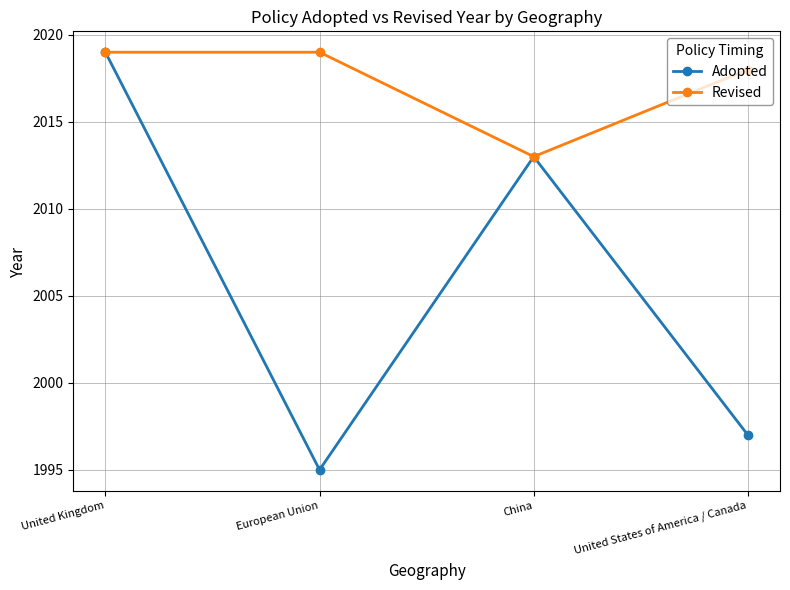

Rank the series by their average value, from lowest to highest.

Adopted, Revised